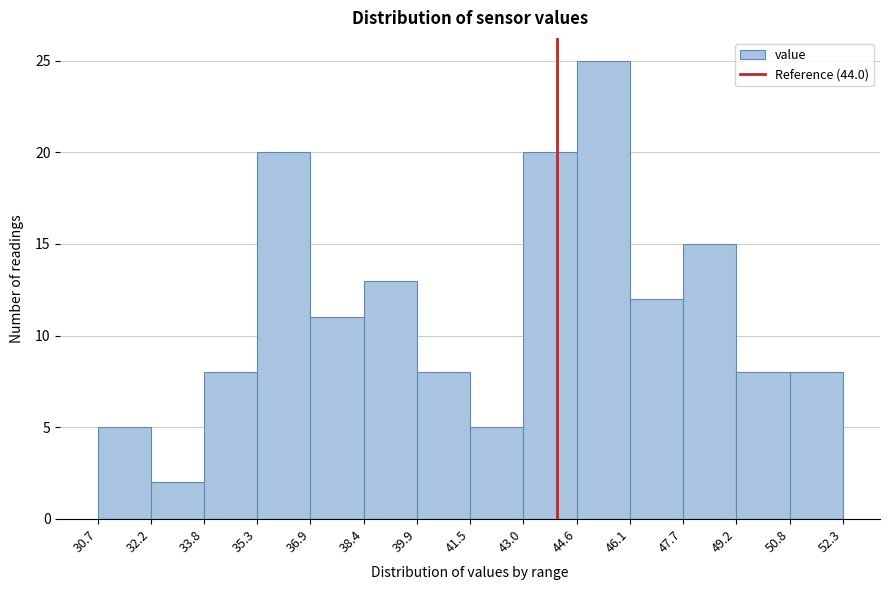

How tall is the bar that spans 36.9 to 38.4 on the x-axis? The values are not printed on the chart, so give them approximately, as read against the axis.

11